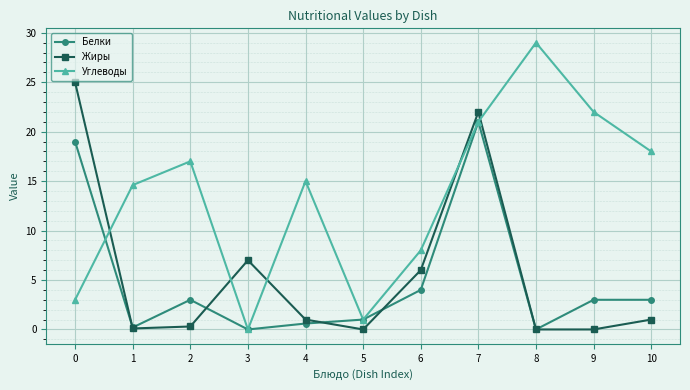

How many lines are shown in the chart?

3